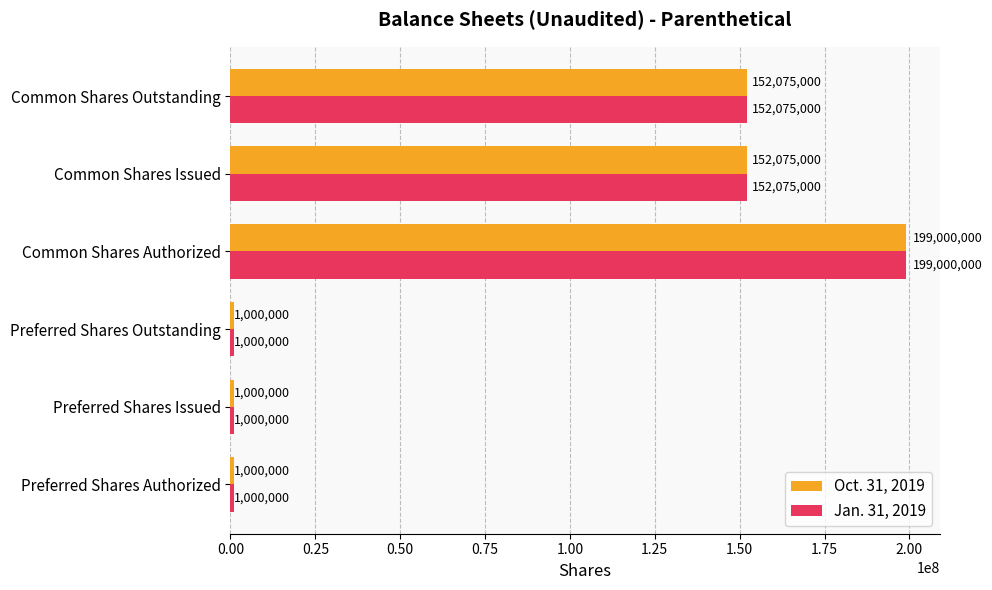

What is the average value of the Jan. 31, 2019 series?

84358333